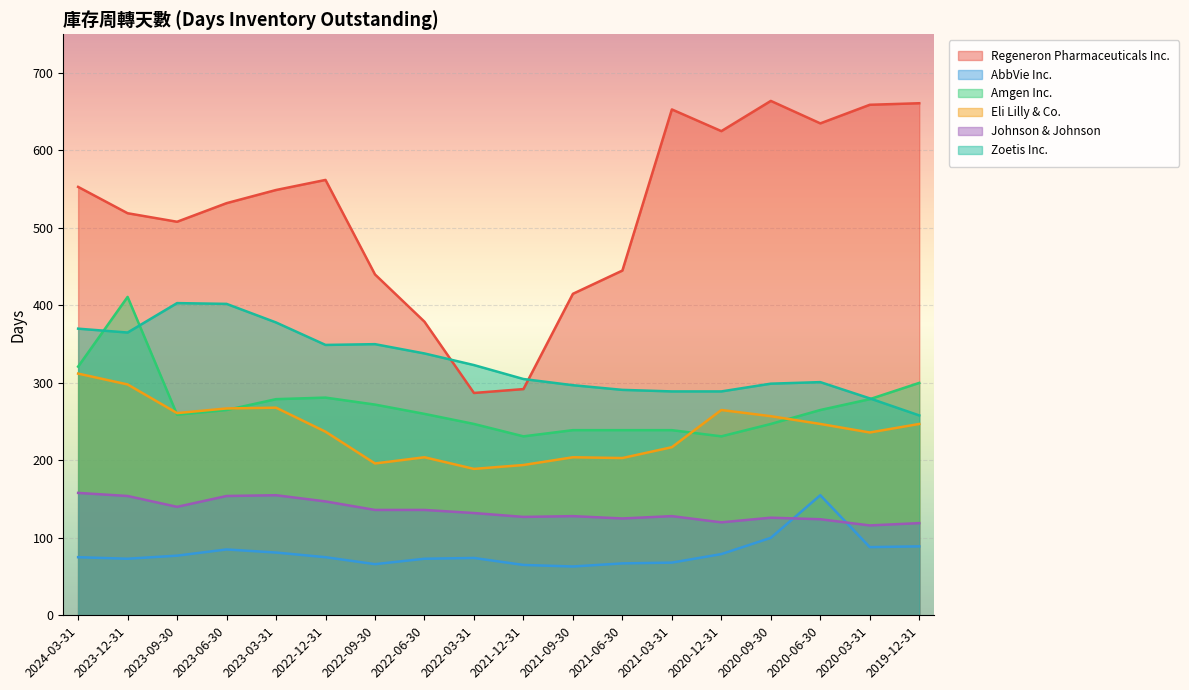

What is the label of the 16th point from the right?

2023-09-30